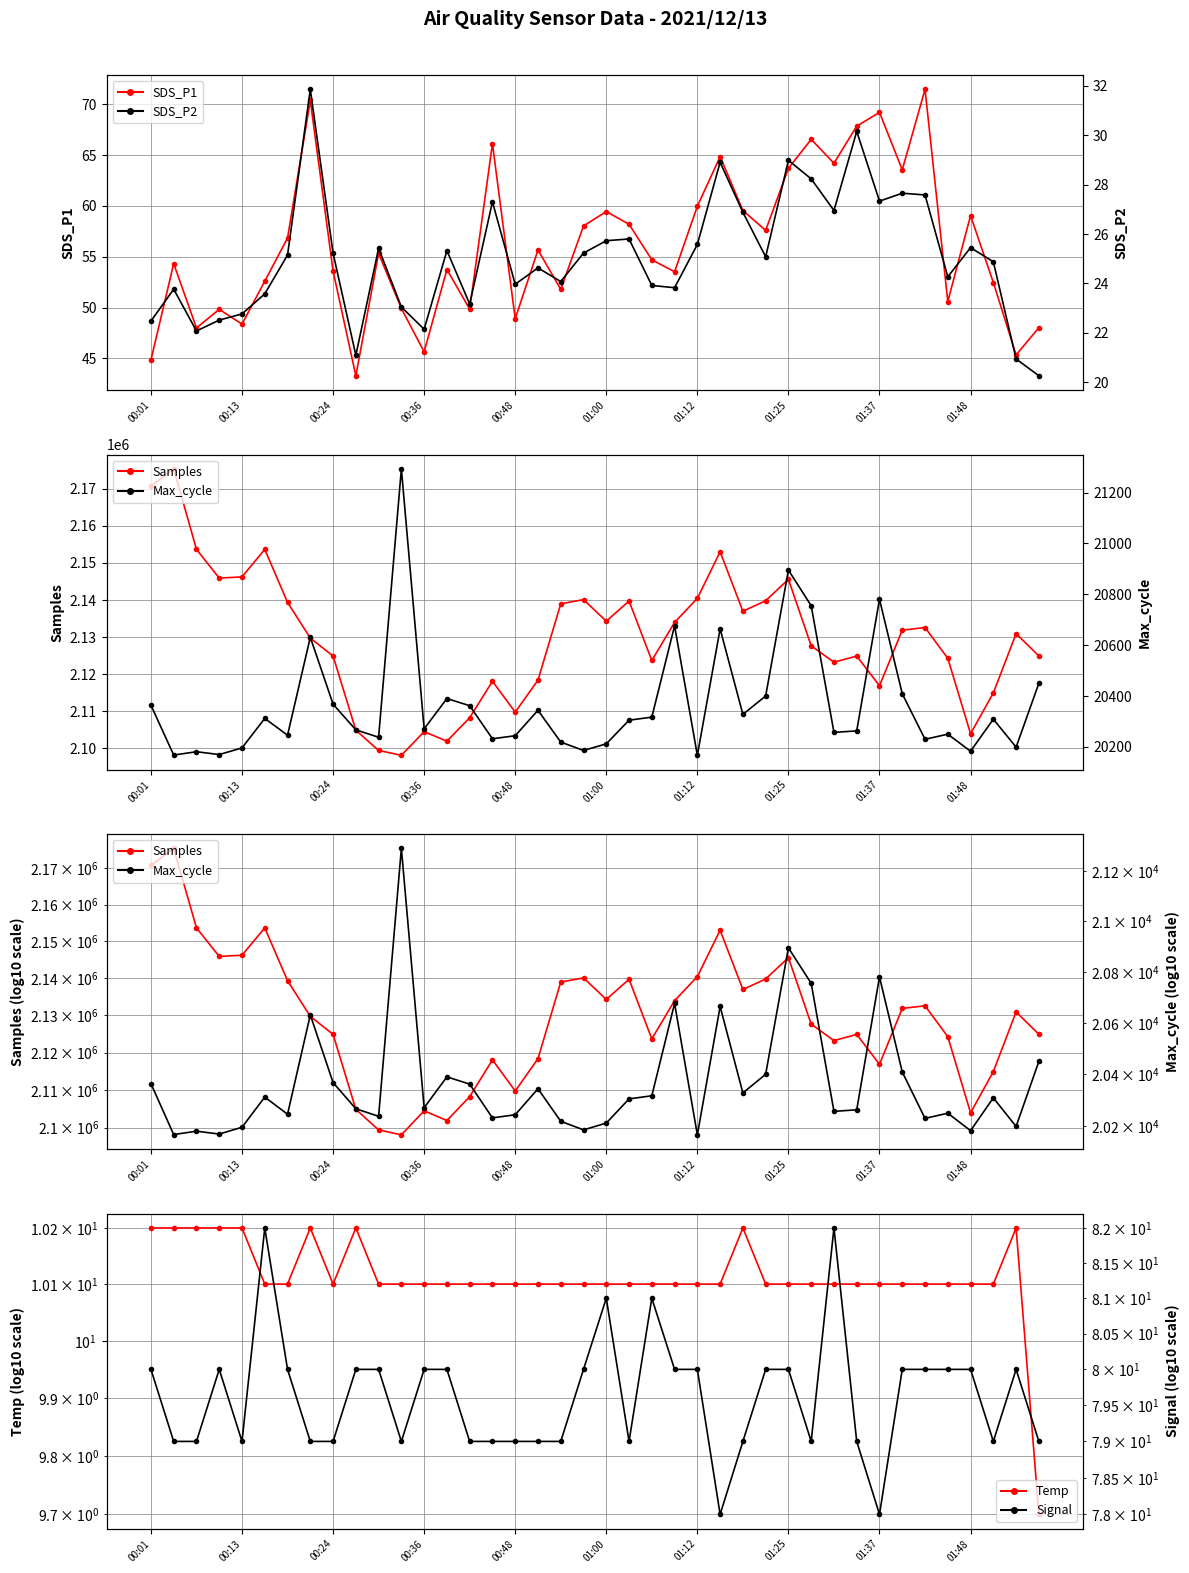

What are all the series names shown in the legend?

SDS_P1, Samples, Temp, SDS_P2, Max_cycle, Signal